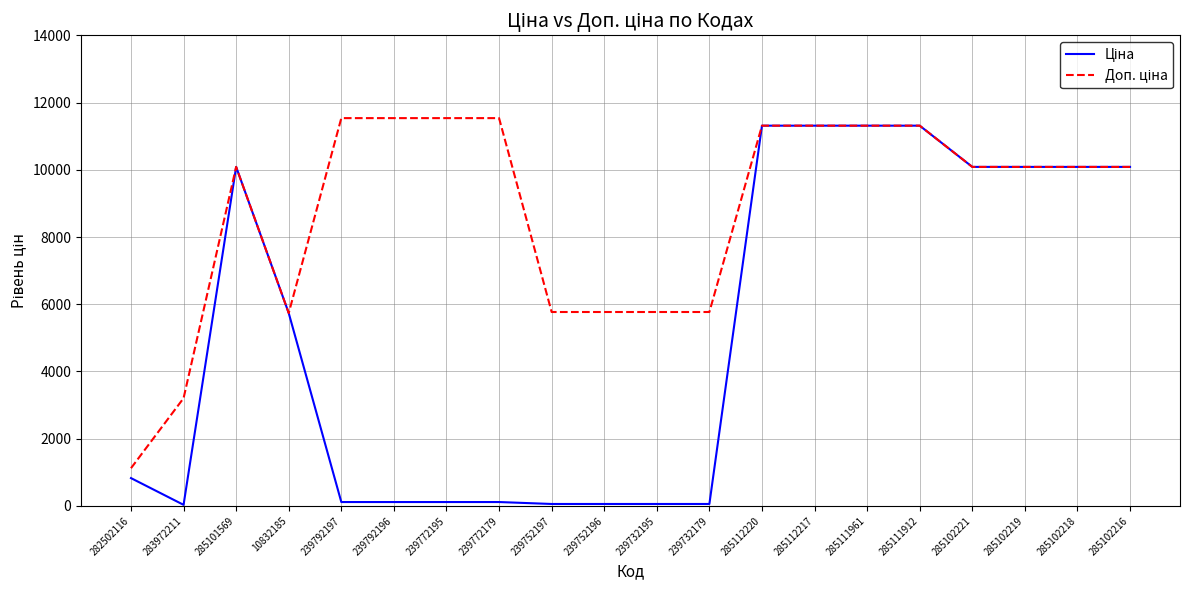

How many interior local valleys does the Доп. ціна series have?

1